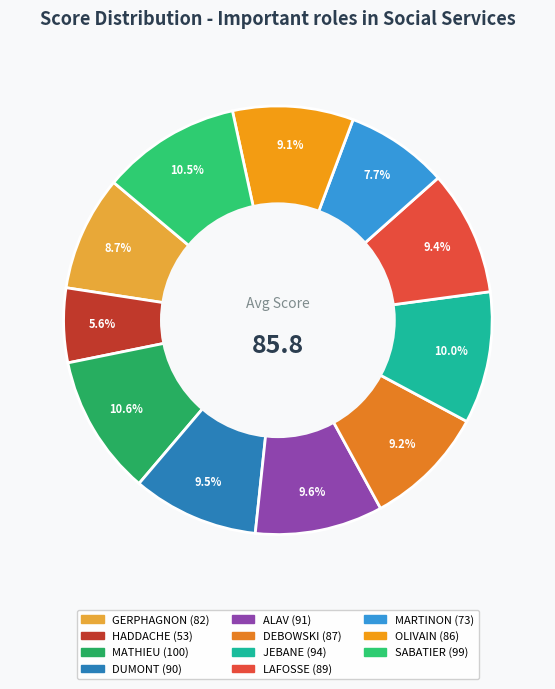

True or false: JEBANE accounts for 10% of the total.

True